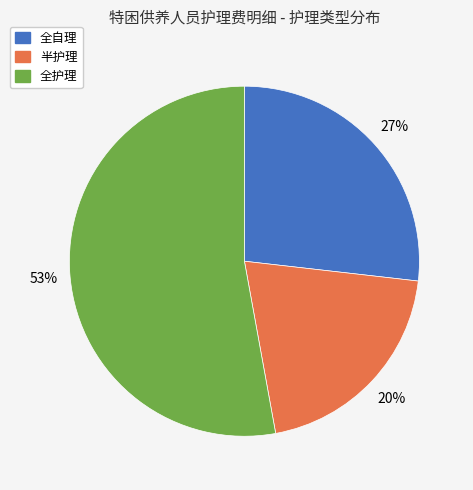

Count the number of slices in the pie.

3